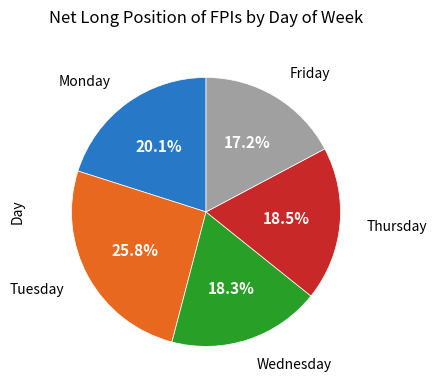

What is the ratio of the value at Monday to the value at Wednesday?

1.1